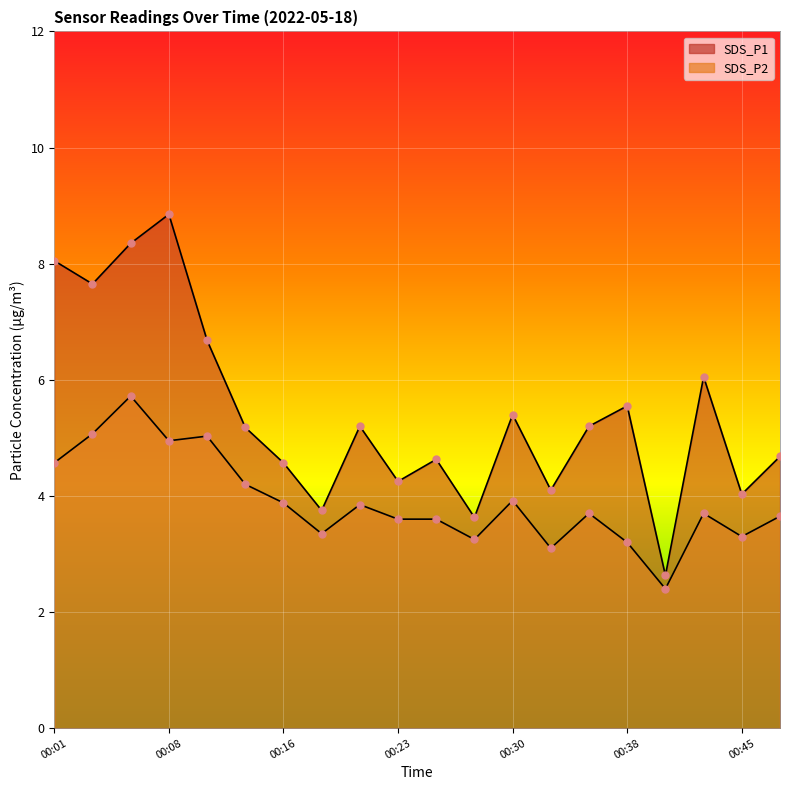

What are all the series names shown in the legend?

SDS_P1, SDS_P2